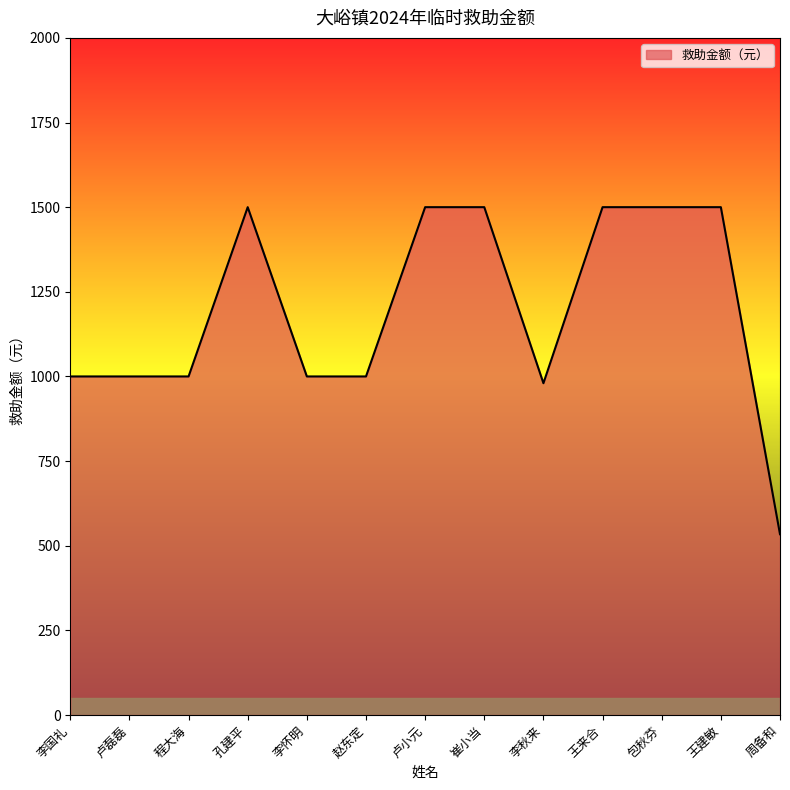

What is the approximate value at 孔建平?

1500